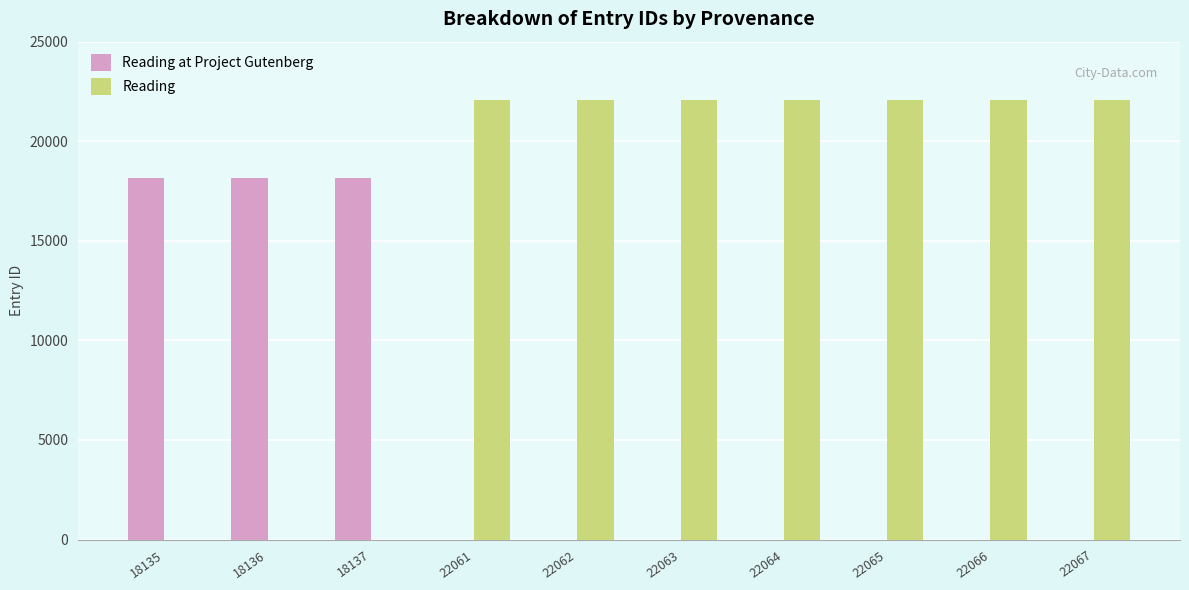

What are all the series names shown in the legend?

Reading at Project Gutenberg, Reading